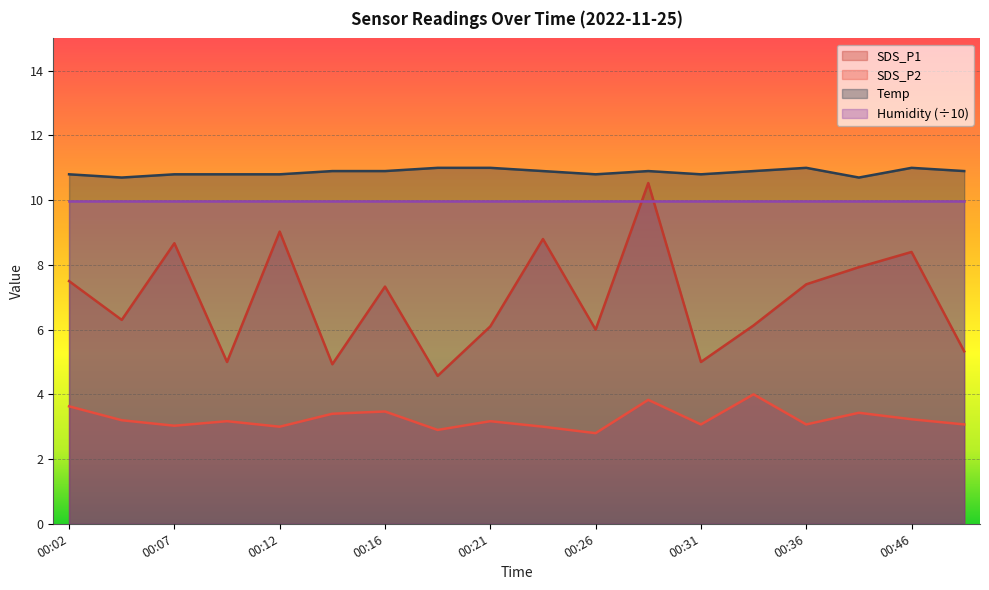

List the labels in order of SDS_P2 value, smallest first.

00:26, 00:19, 00:12, 00:24, 00:07, 00:31, 00:36, 00:49, 00:09, 00:21, 00:04, 00:46, 00:14, 00:38, 00:16, 00:02, 00:29, 00:34